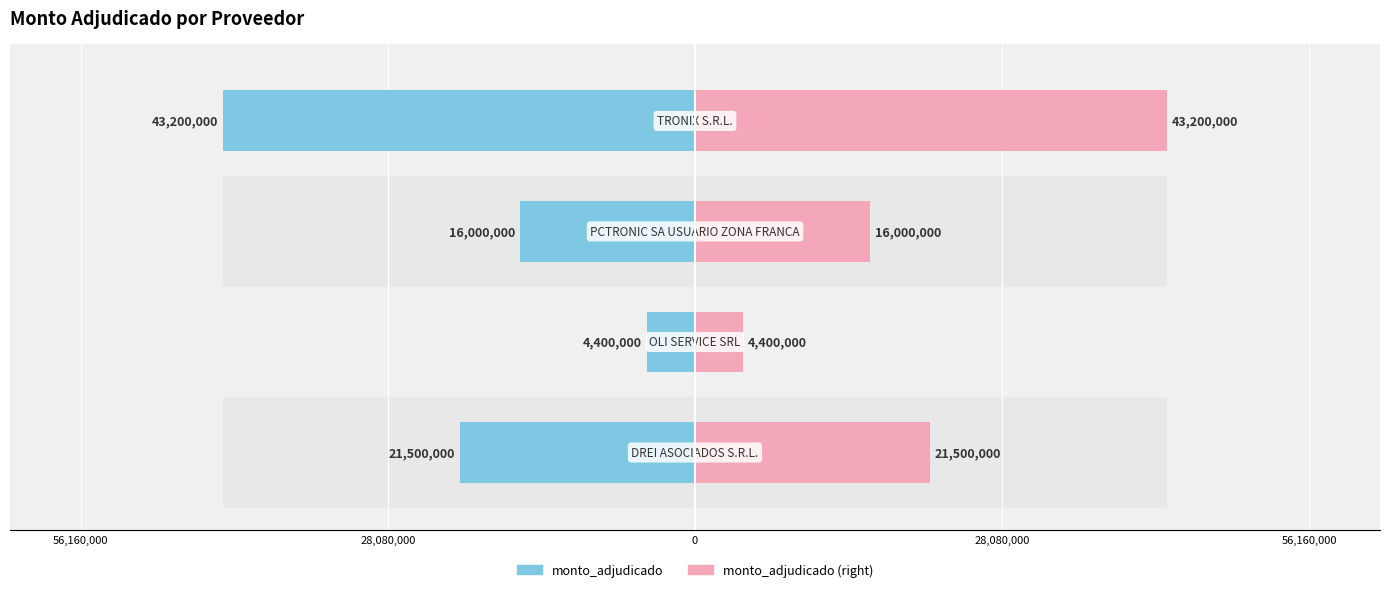

Rank the series by their average value, from lowest to highest.

monto_adjudicado, monto_adjudicado (right)